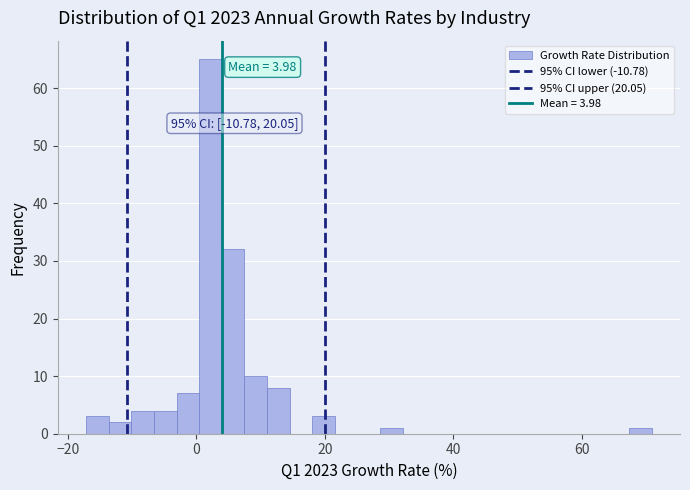

Around what value on the x-axis is the tallest bar? Give the approximate position of its centre, as read against the axis.

2